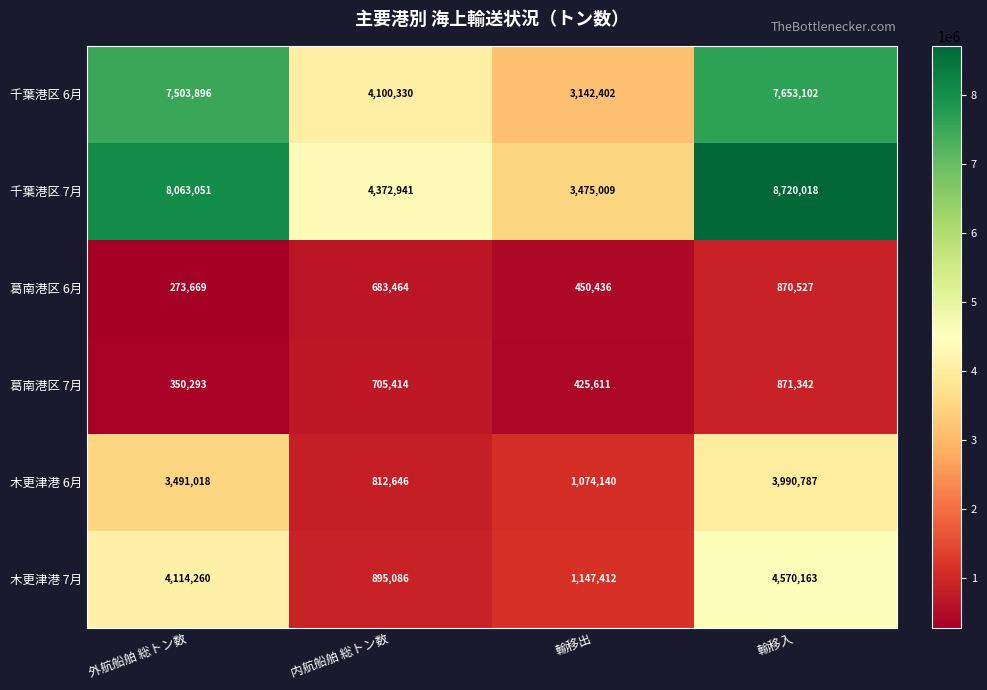

What is the minimum value shown in the chart?

273669